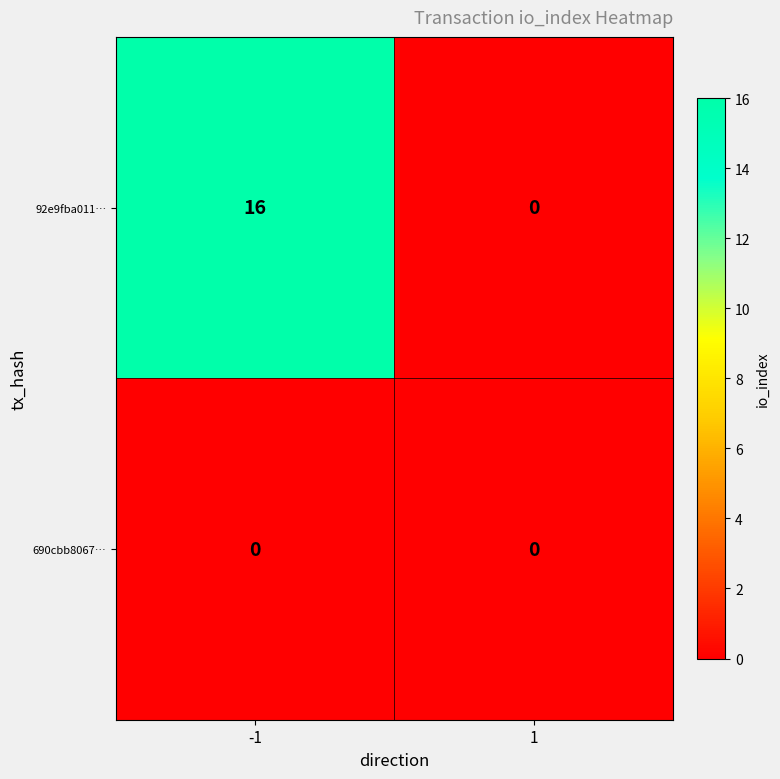

Reading left to right, extract all data points from this chart.

92e9fba011…: -1=16	1=0
690cbb8067…: -1=0	1=0